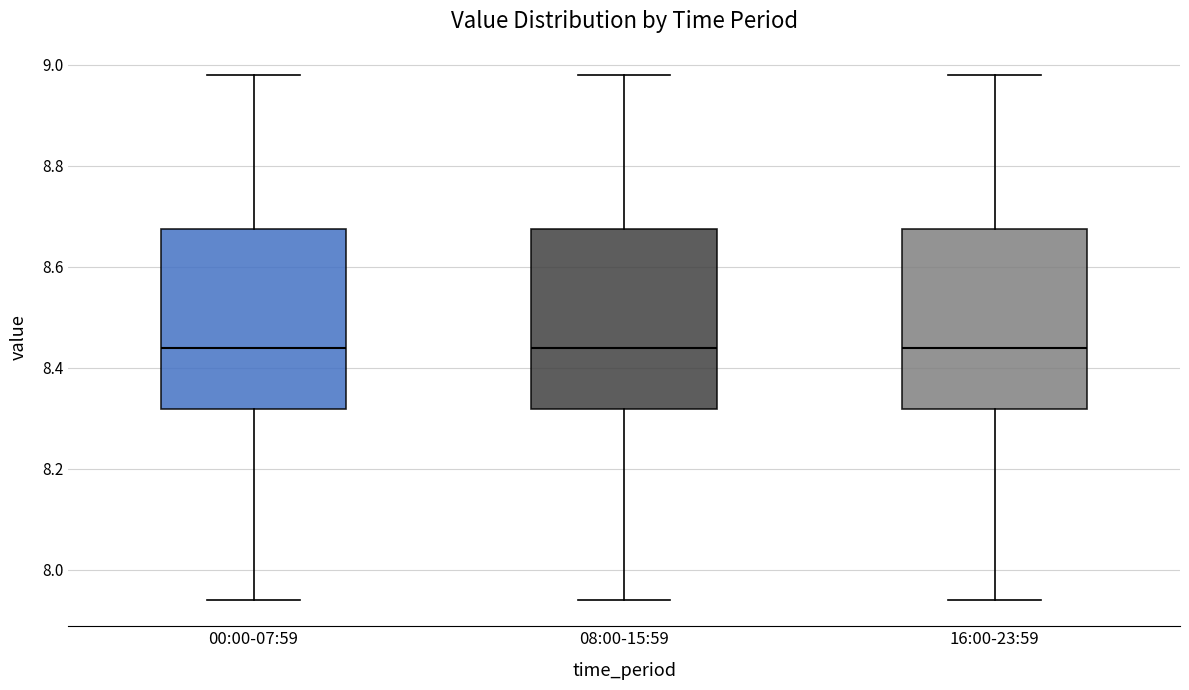

Reading left to right, read every box against the y-axis: the position of its median line, the range the box covers, and the ends of its whiskers. The values are not printed on the chart, so give them approximately, as read against the axis.

00:00-07:59: median 8.44, box 8.32 to 8.68, whiskers 7.94 to 8.98
08:00-15:59: median 8.44, box 8.32 to 8.68, whiskers 7.94 to 8.98
16:00-23:59: median 8.44, box 8.32 to 8.68, whiskers 7.94 to 8.98